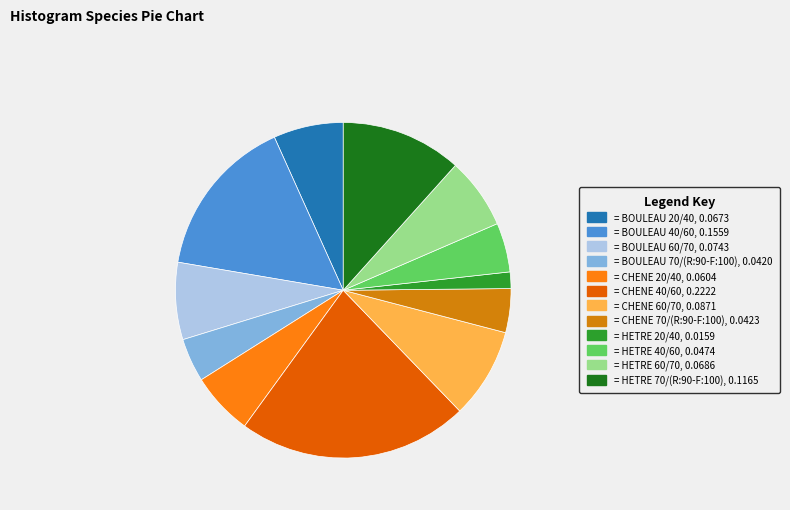

Does any single category account for the majority?

No